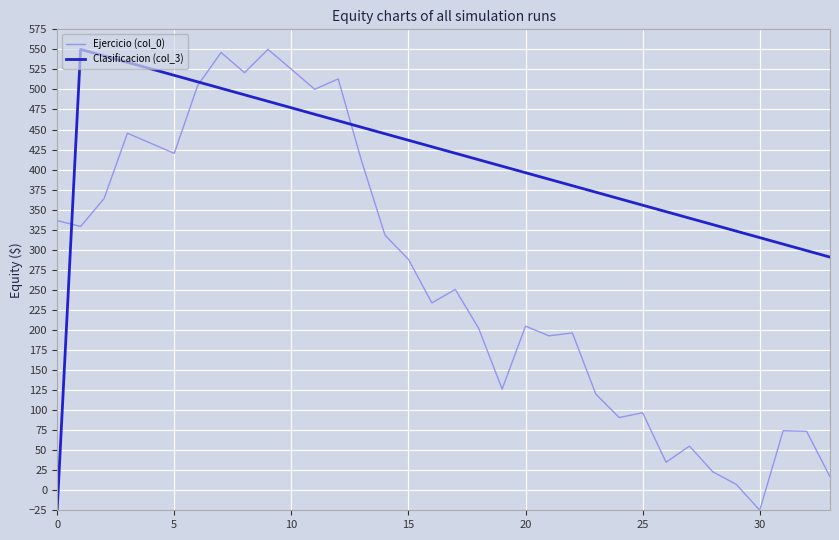

Rank the series by their average value, from lowest to highest.

Ejercicio (col_0), Clasificacion (col_3)